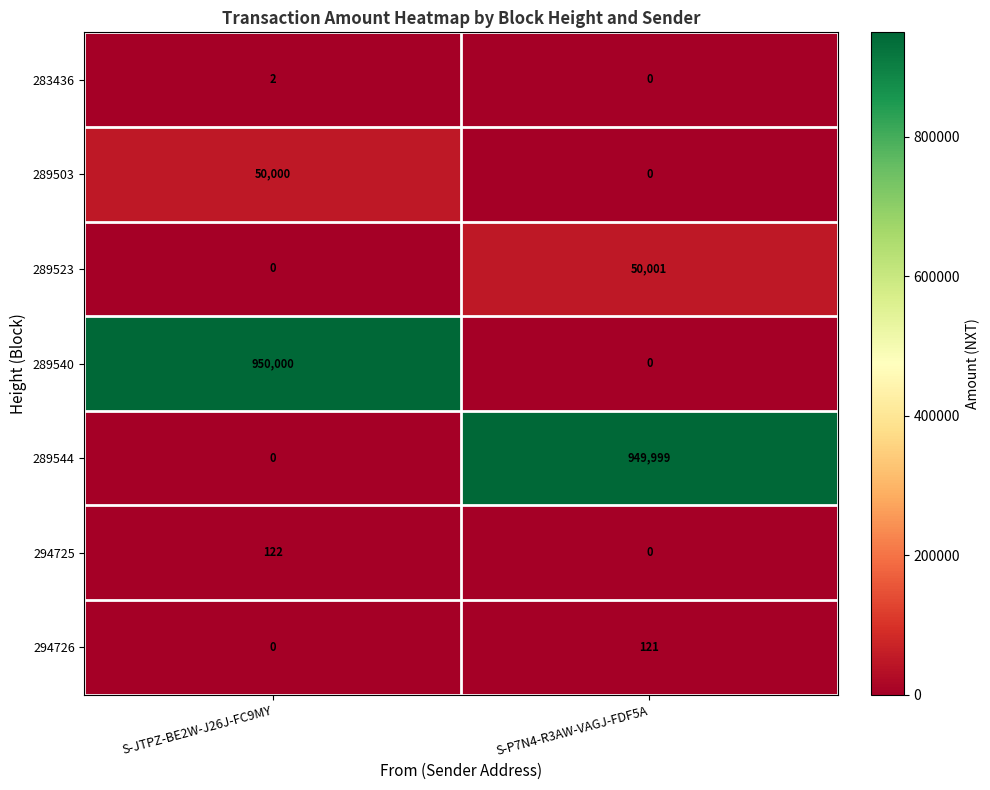

Reading left to right, list all the values displayed in this chart.

283436: S-JTPZ-BE2W-J26J-FC9MY=2	S-P7N4-R3AW-VAGJ-FDF5A=0
289503: S-JTPZ-BE2W-J26J-FC9MY=50000	S-P7N4-R3AW-VAGJ-FDF5A=0
289523: S-JTPZ-BE2W-J26J-FC9MY=0	S-P7N4-R3AW-VAGJ-FDF5A=50001
289540: S-JTPZ-BE2W-J26J-FC9MY=950000	S-P7N4-R3AW-VAGJ-FDF5A=0
289544: S-JTPZ-BE2W-J26J-FC9MY=0	S-P7N4-R3AW-VAGJ-FDF5A=949999
294725: S-JTPZ-BE2W-J26J-FC9MY=122	S-P7N4-R3AW-VAGJ-FDF5A=0
294726: S-JTPZ-BE2W-J26J-FC9MY=0	S-P7N4-R3AW-VAGJ-FDF5A=121